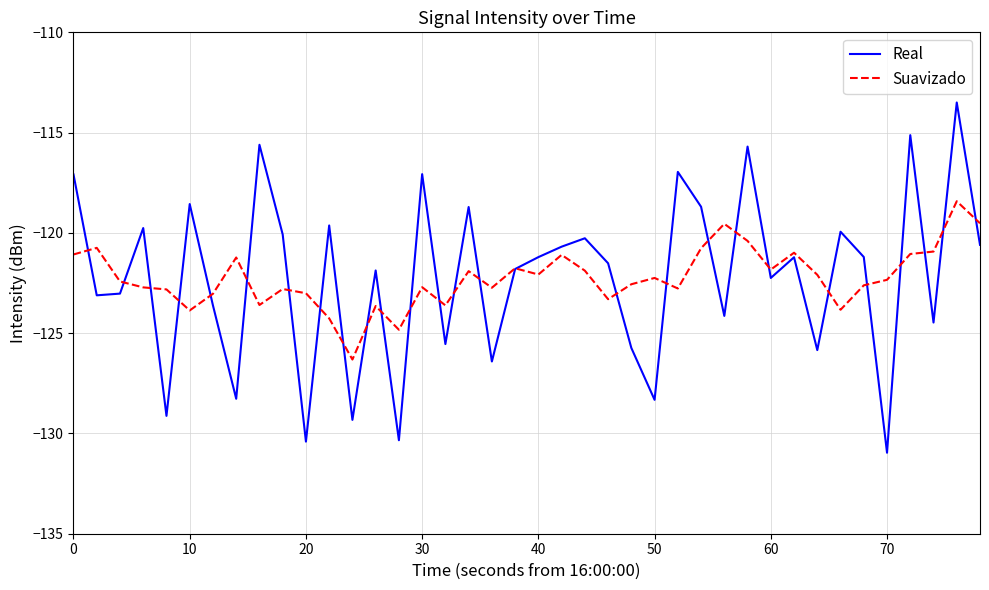

What is the minimum value for Real?

-131.0